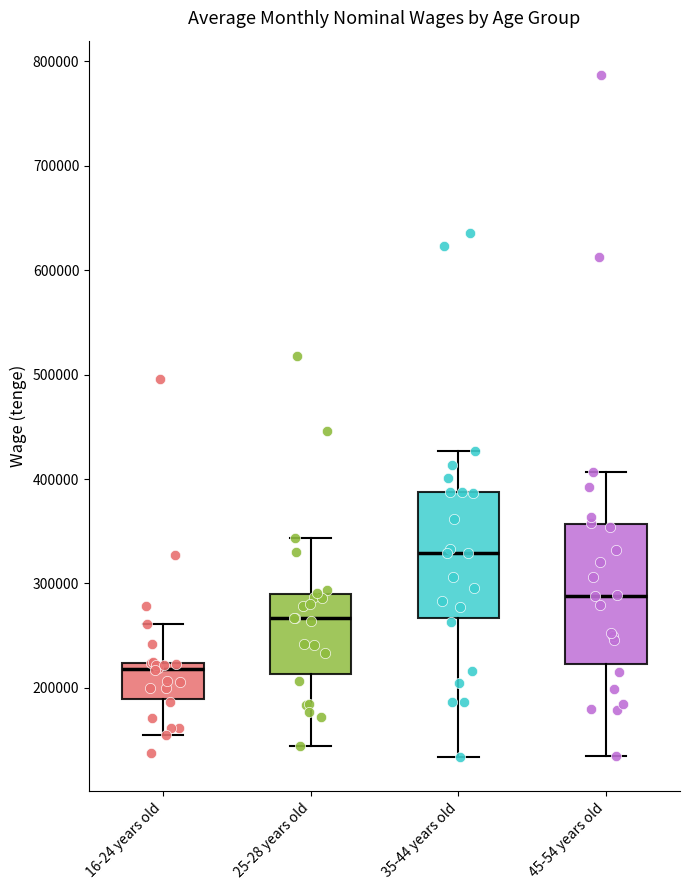

Comparing the boxes themselves (not the whiskers), which one is the tallest?

45-54 years old